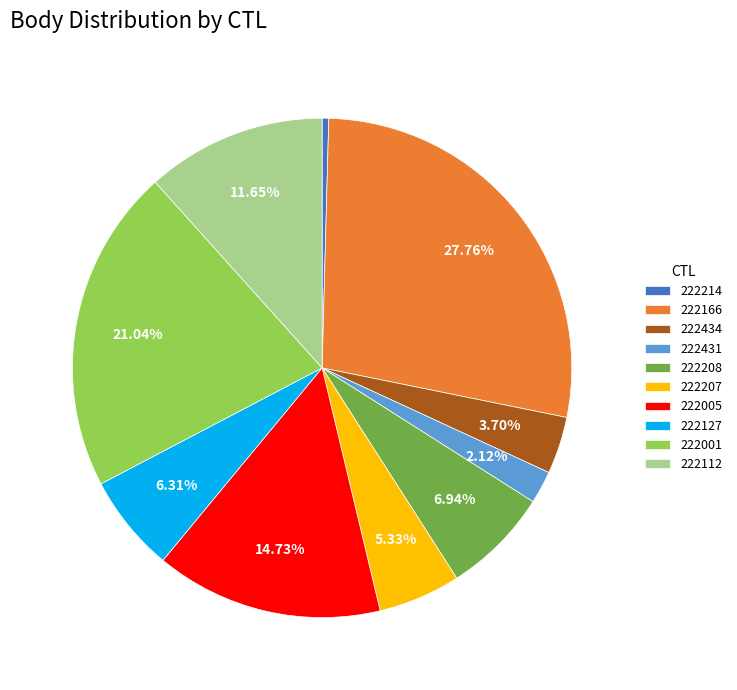

How many segments does this pie chart have?

10